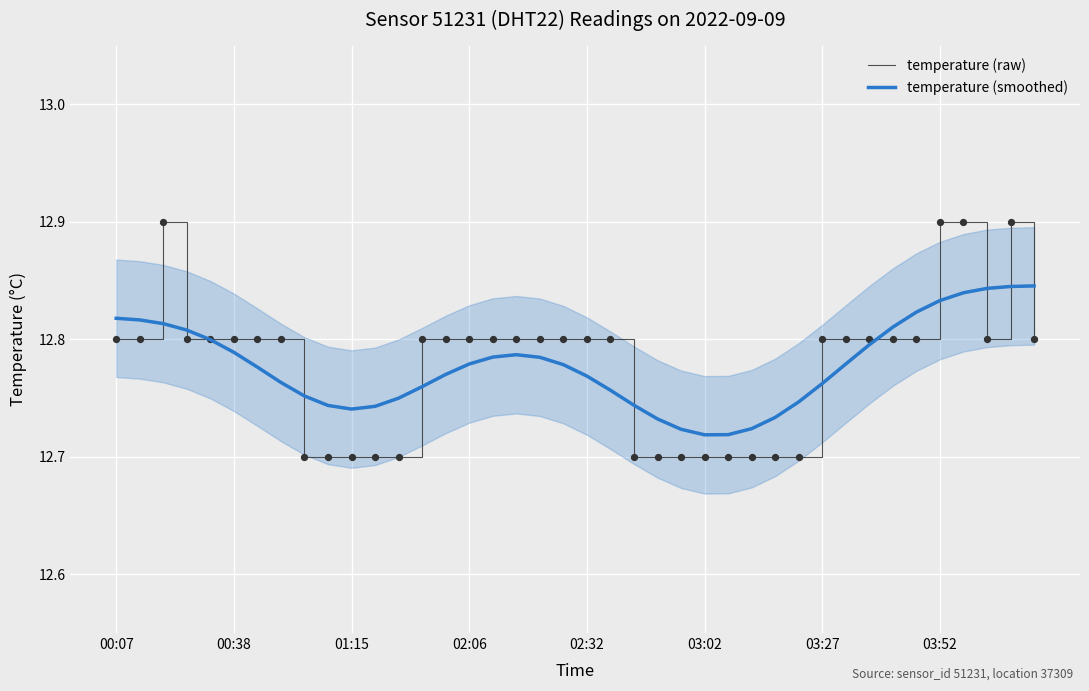

The temperature (raw) series shows 12.8 at 03:27. True or false?

True